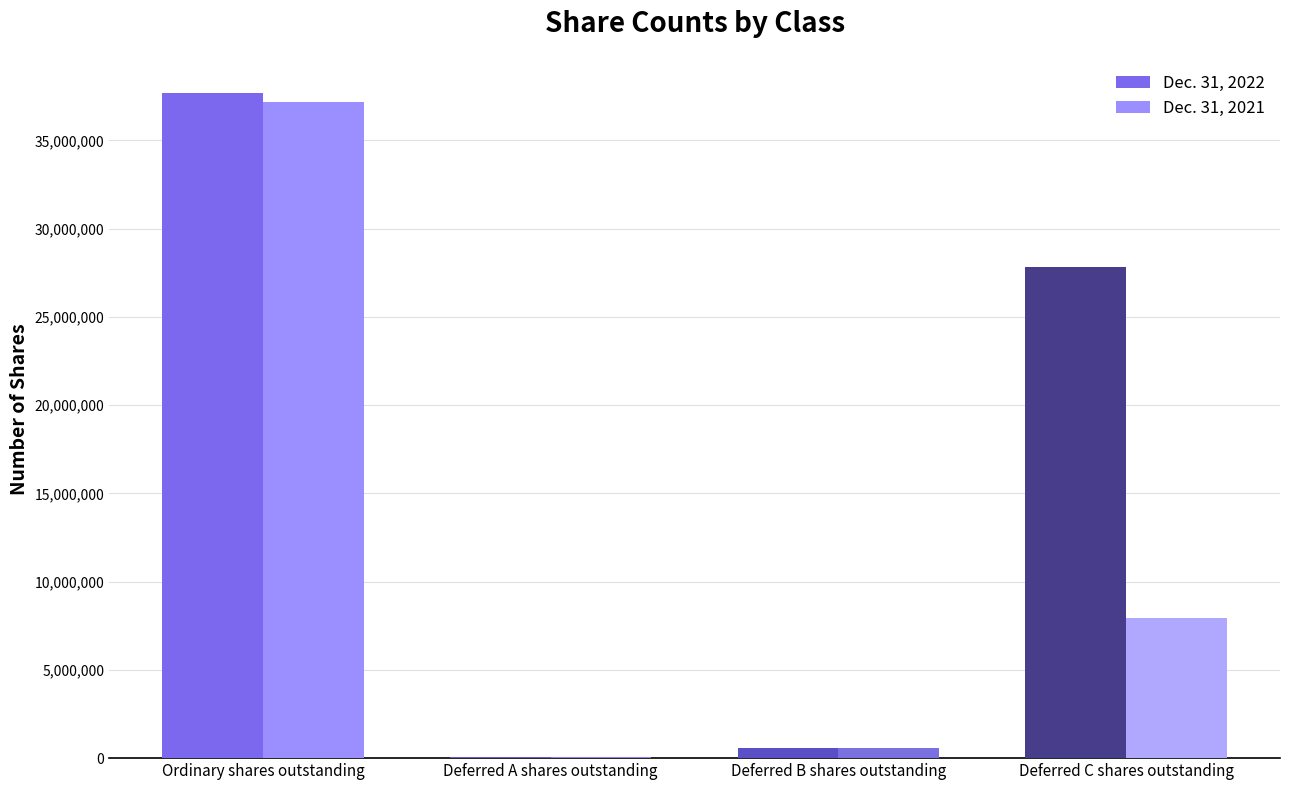

What is the total value across all series at Deferred C shares outstanding?

35788689